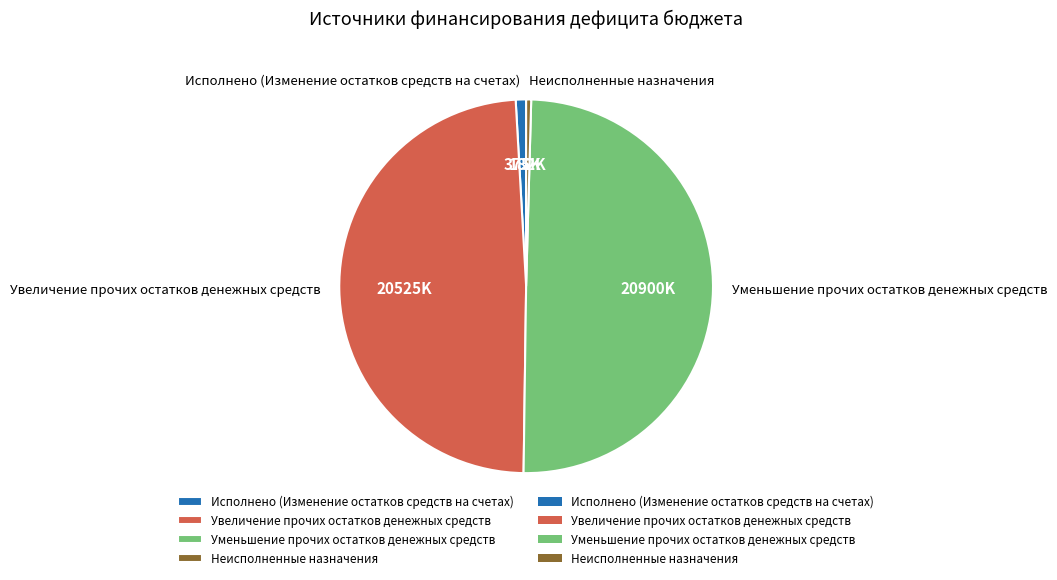

True or false: Увеличение прочих остатков денежных средств accounts for 49% of the total.

True